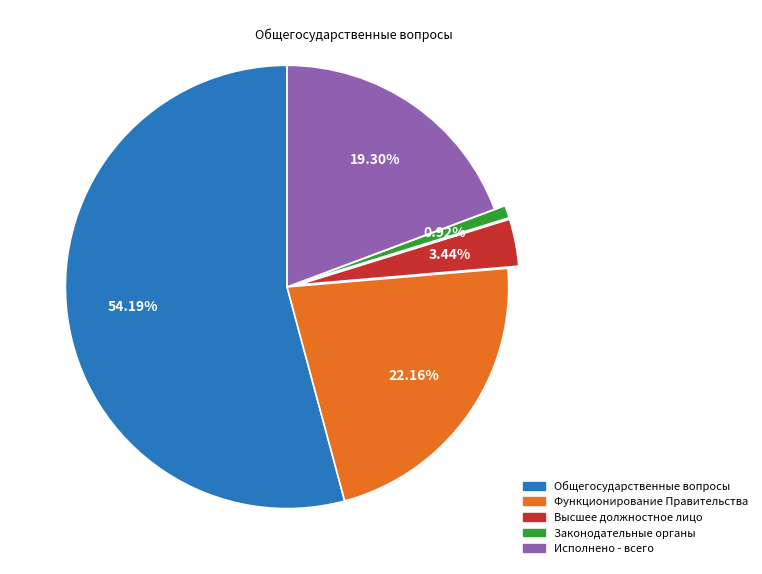

Is there any slice that represents more than half of the pie?

Yes